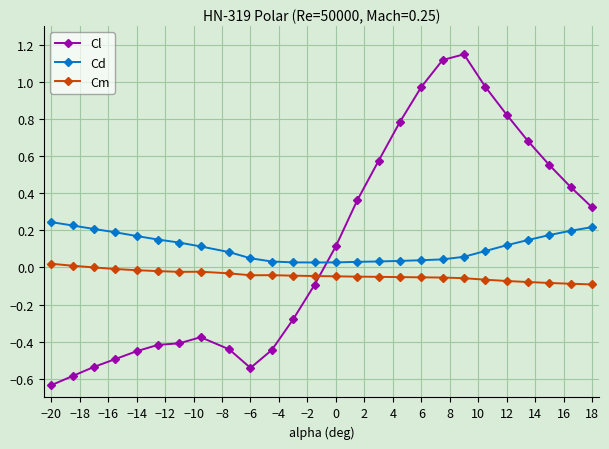

Which series has the widest spread of values?

Cl